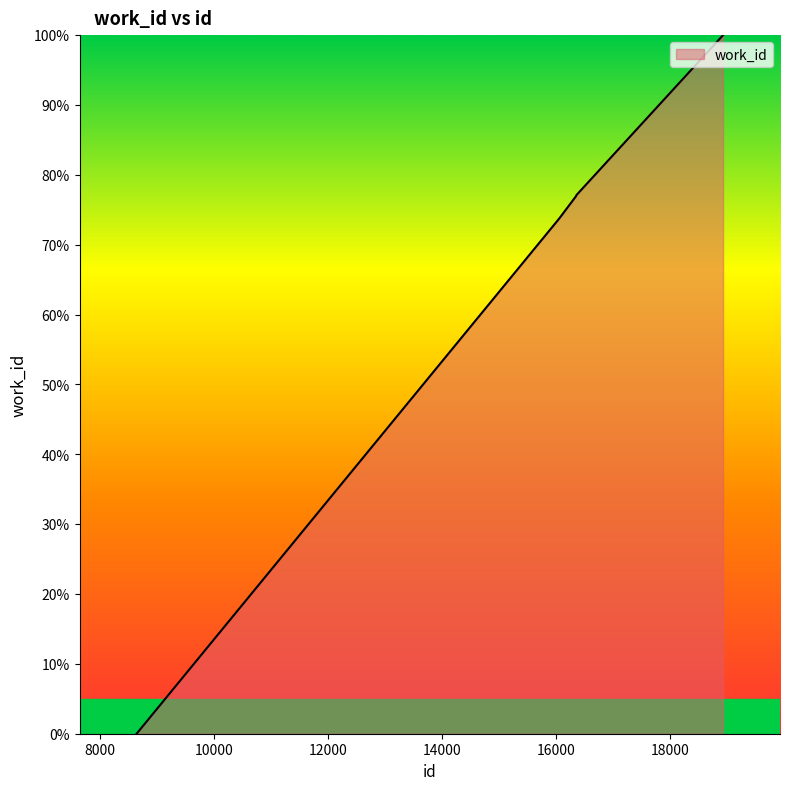

How many distinct data groups are displayed?

1